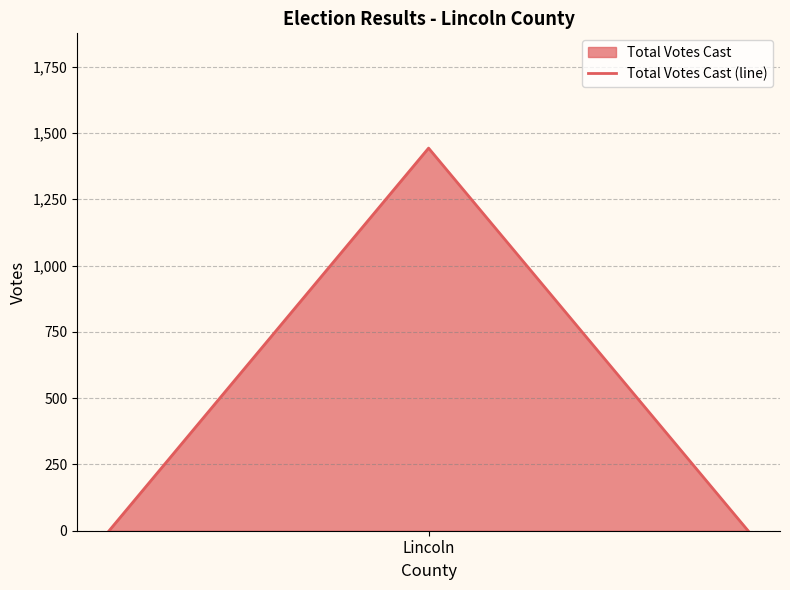

What is the maximum value shown in the chart?

1443